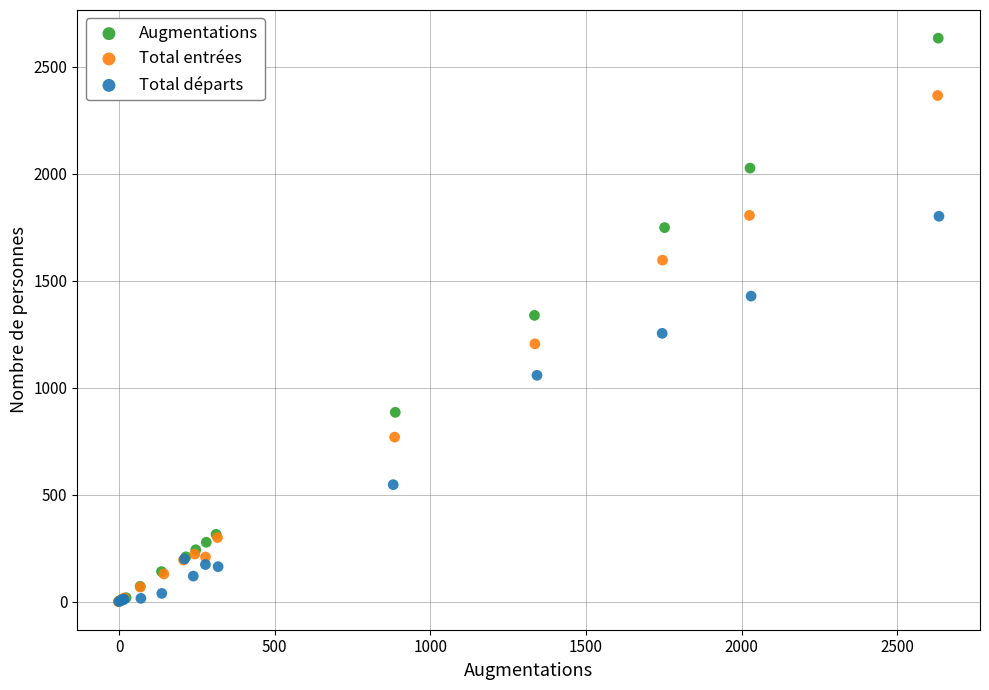

Which series contains the highest Y value?

Augmentations